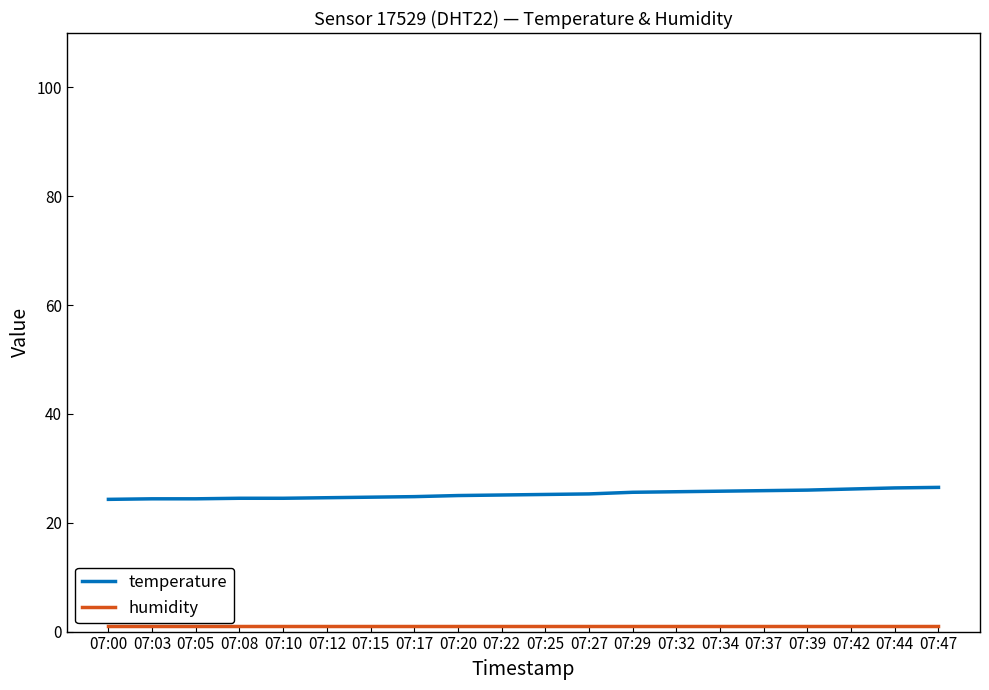

Which series has the largest total across all categories?

temperature